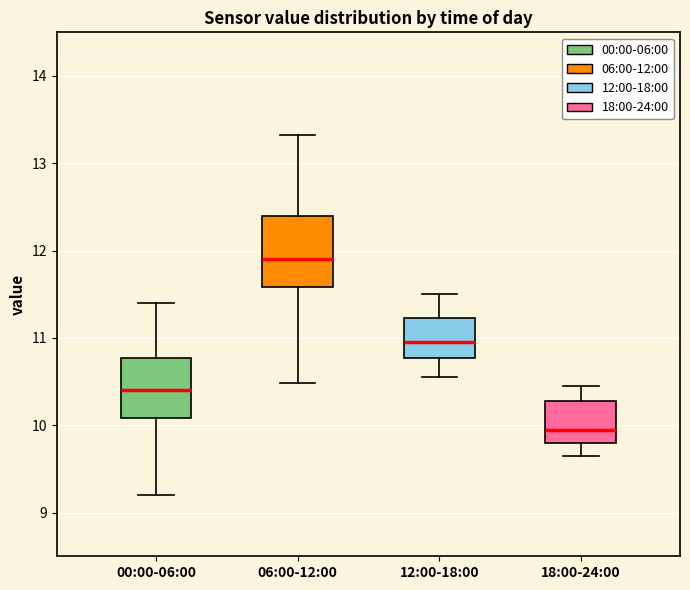

Which box has the highest median line?

06:00-12:00